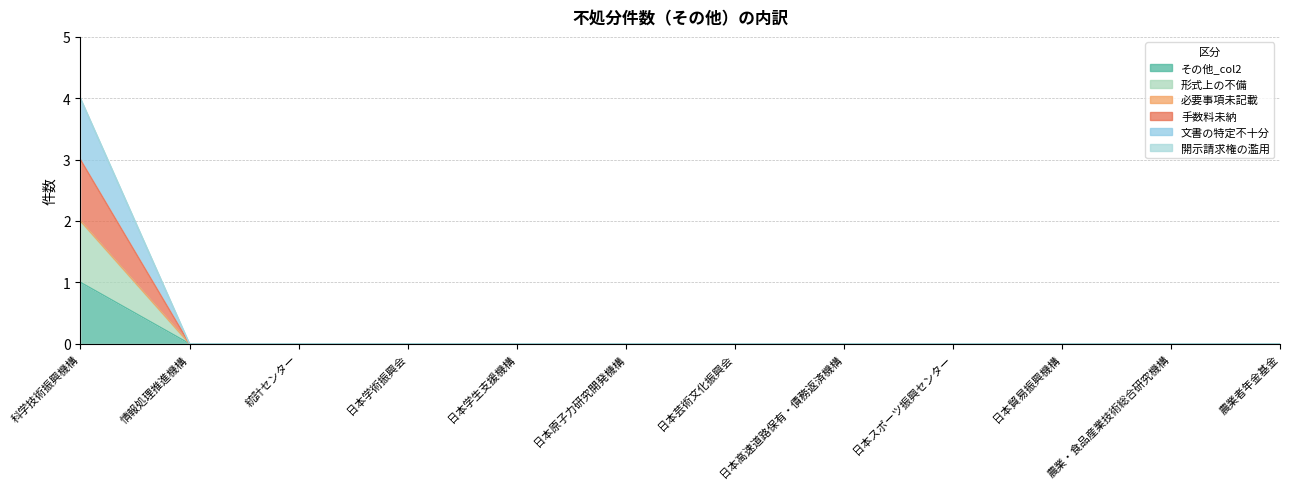

True or false: 手数料未納 and 文書の特定不十分 cross at least once.

False